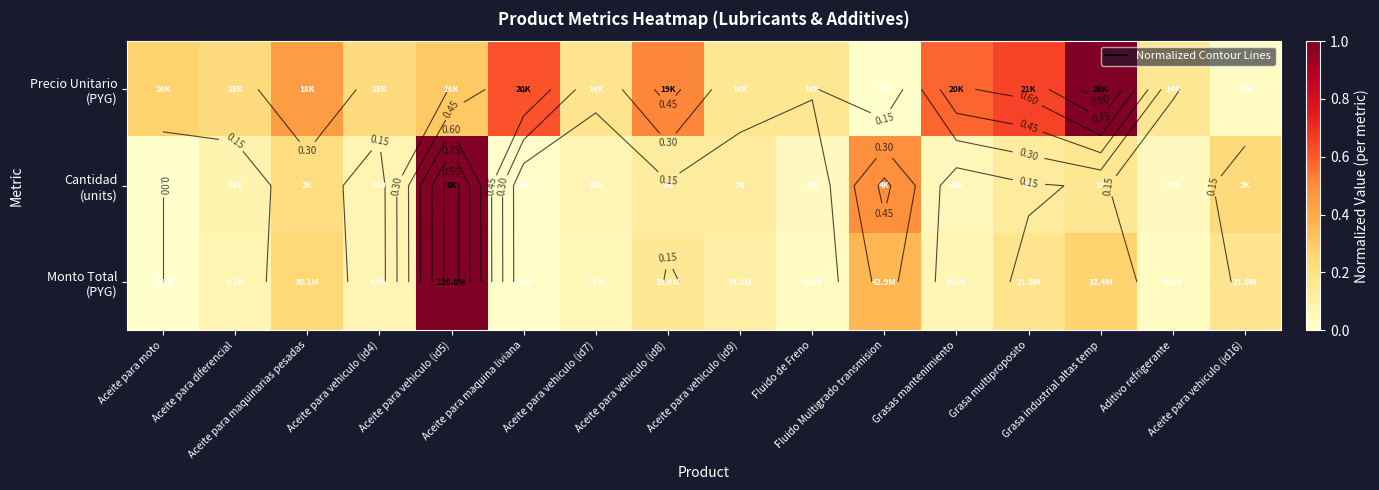

What is the difference between the second highest and minimum values in the Precio Unitario (PYG) series?

0.7